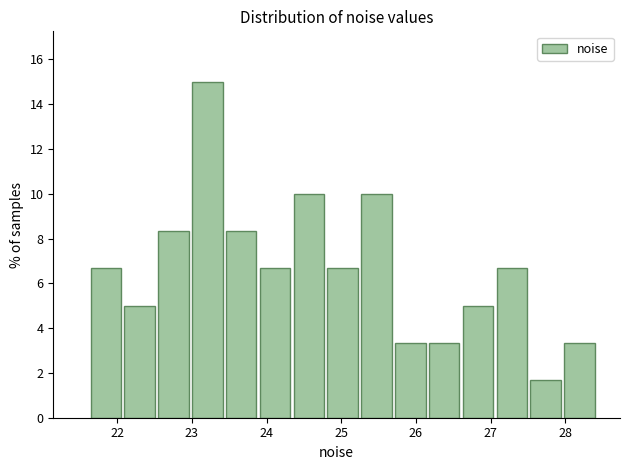

Reading left to right, transcribe this chart: for each bar, give the range it covers on the x-axis and its height. Neither the bar edges nor the heights are printed on the chart, so give them approximately, as read against the axes.

21.6 to 22.1: 6.6
22.1 to 22.5: 5.0
22.5 to 23.0: 8.4
23.0 to 23.5: 15.0
23.5 to 23.9: 8.4
23.9 to 24.4: 6.6
24.4 to 24.8: 10.0
24.8 to 25.3: 6.6
25.3 to 25.7: 10.0
25.7 to 26.2: 3.4
26.2 to 26.6: 3.4
26.6 to 27.1: 5.0
27.1 to 27.5: 6.6
27.5 to 28.0: 1.6
28.0 to 28.4: 3.4